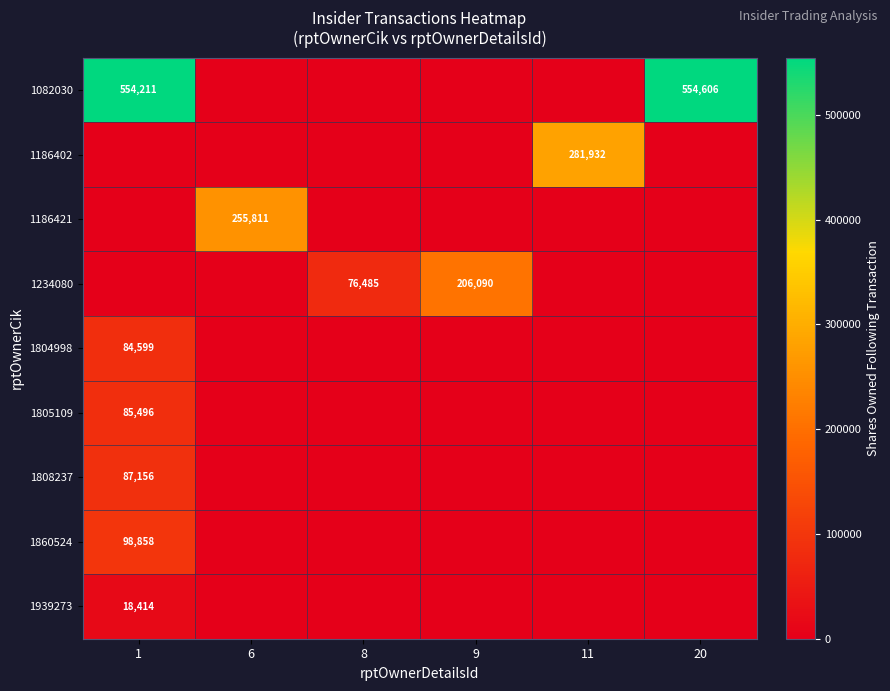

The 1939273 series shows 18414 at 1. True or false?

True